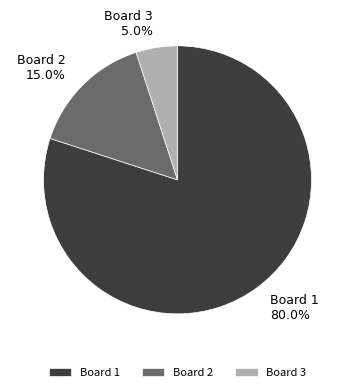

Approximately how many times larger is the value at Board 1 compared to Board 2?

5.3